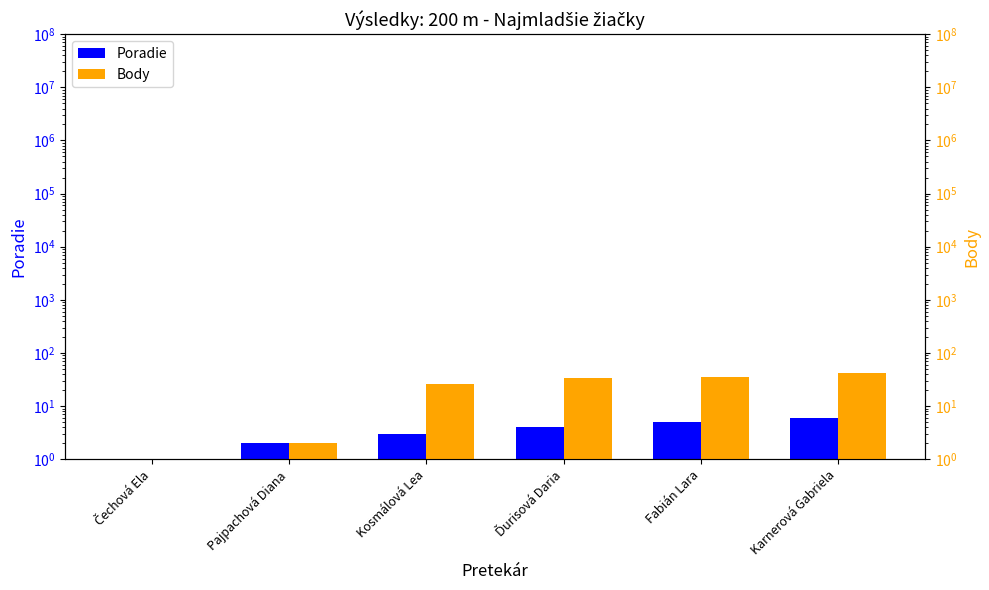

How many data points does each series have?

6